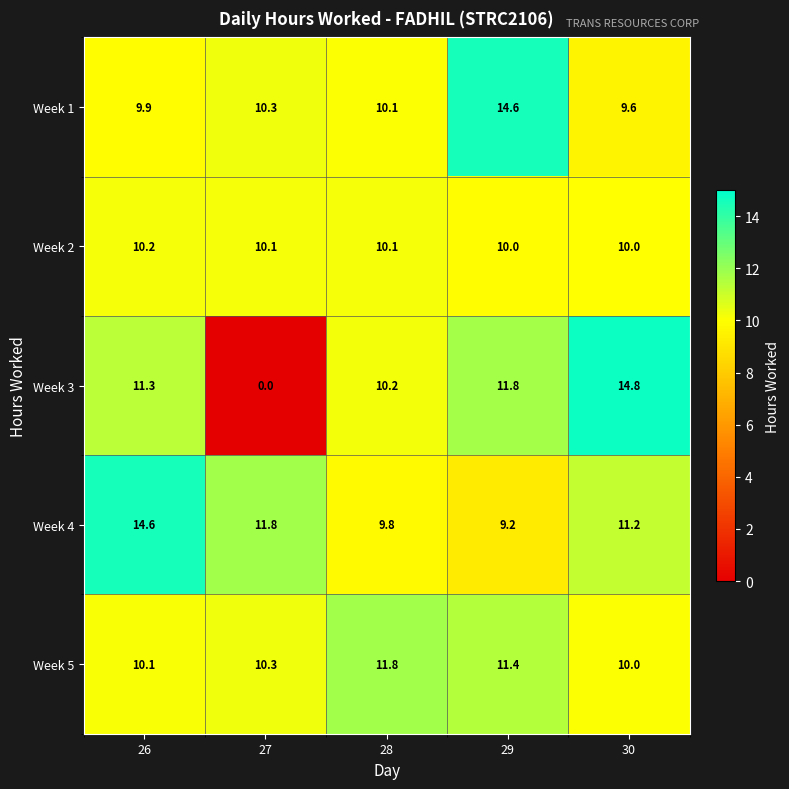

True or false: Week 3 has a value of 8.7 at 30.

False